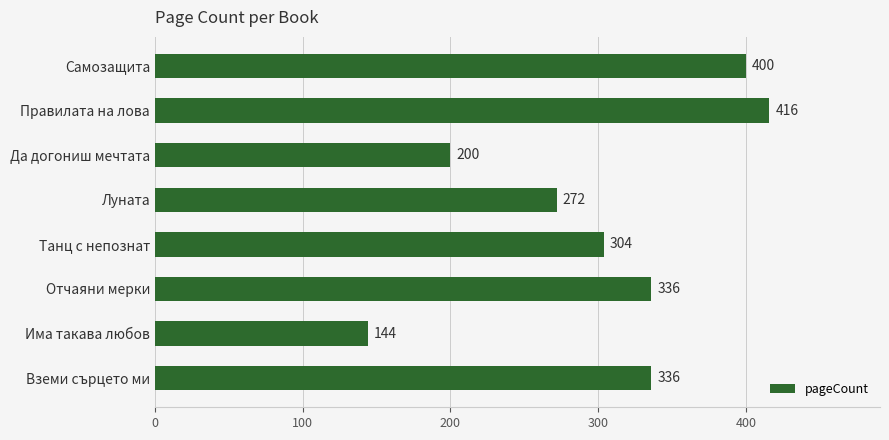

How many distinct data groups are displayed?

1